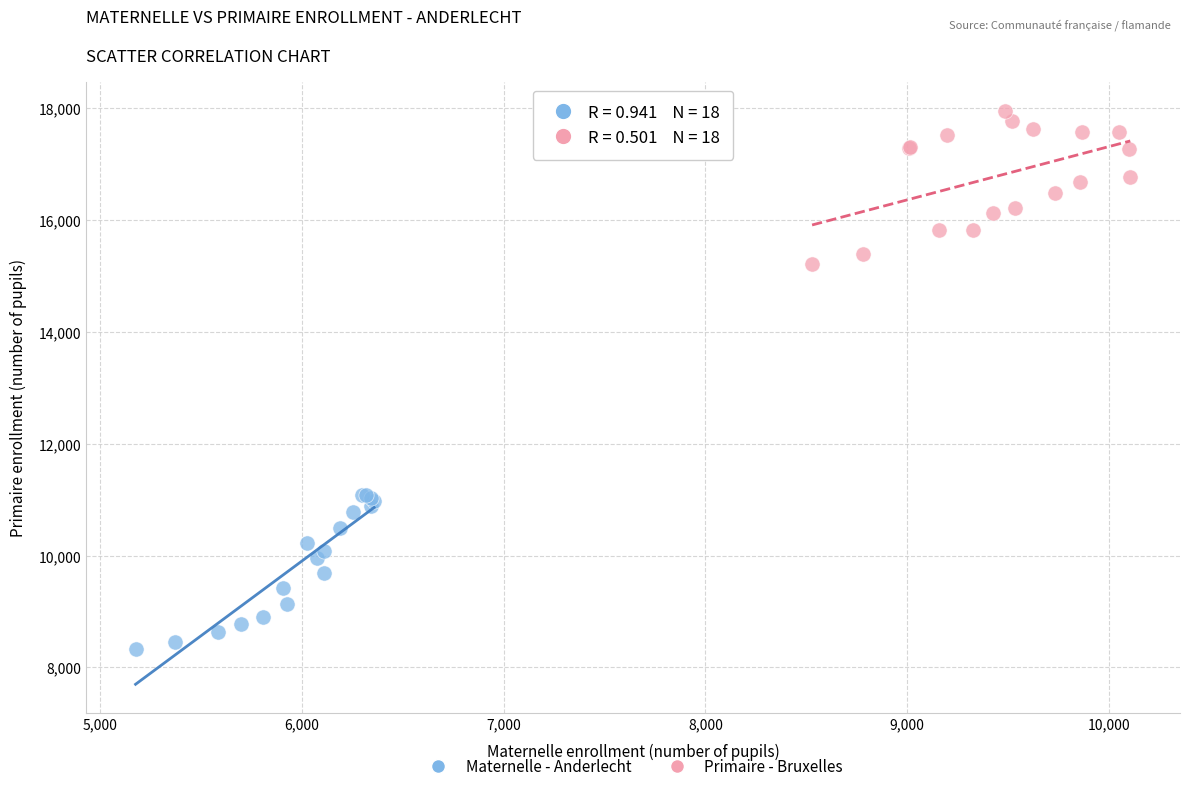

Which series reaches the maximum Y coordinate?

Primaire - Bruxelles